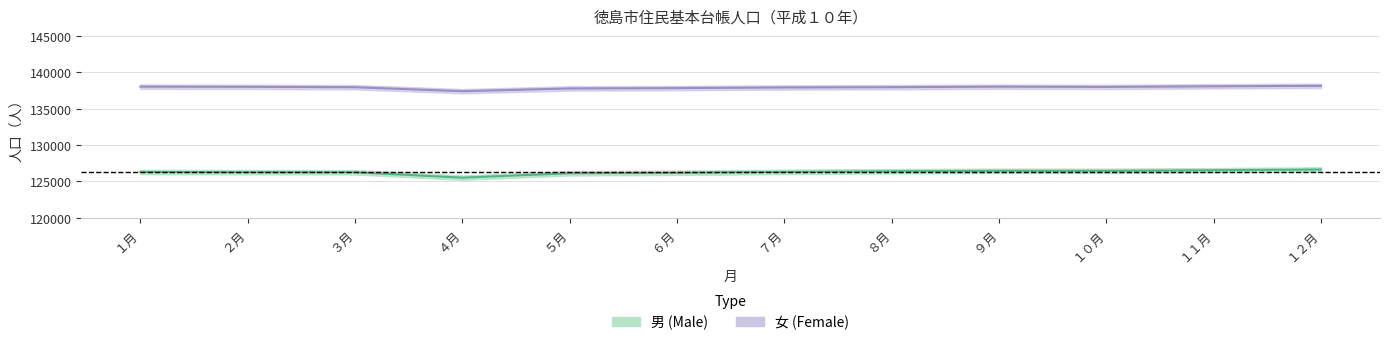

List the series in order of their peak value, lowest first.

男 (Male), 女 (Female)